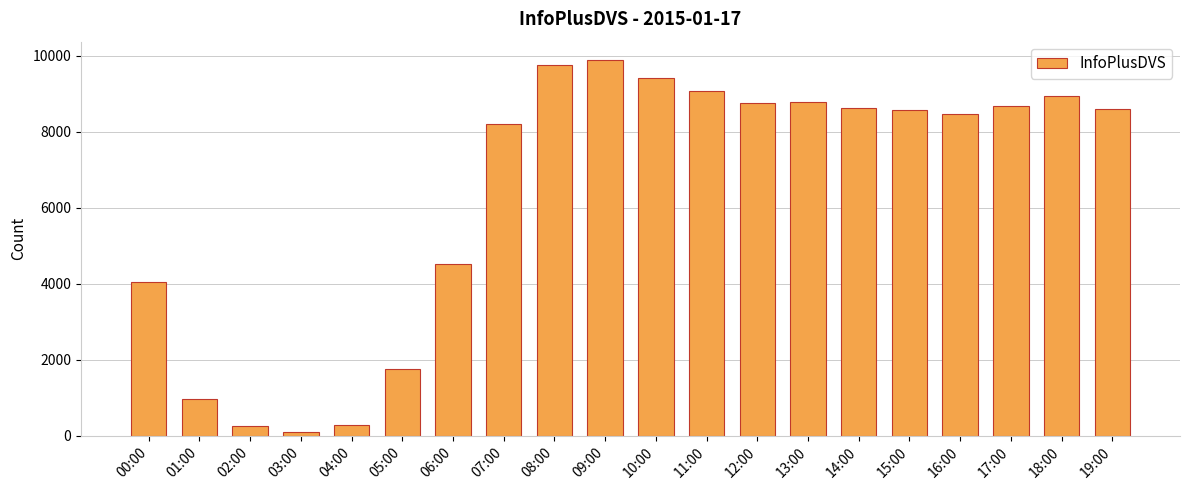

Does the chart contain any negative values?

No